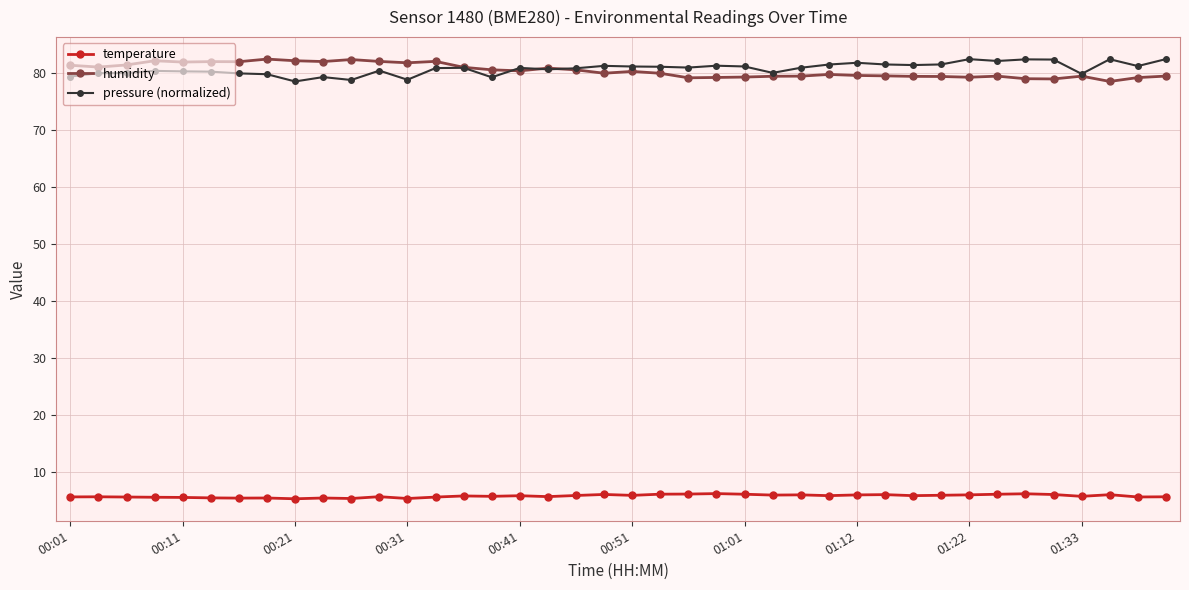

At how many categories does at least one series exceed 56?

40